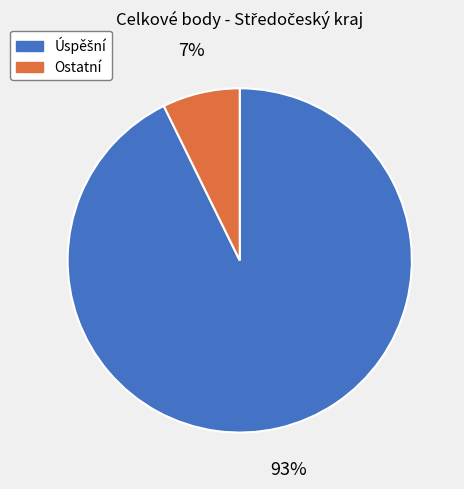

Does any single category account for the majority?

Yes